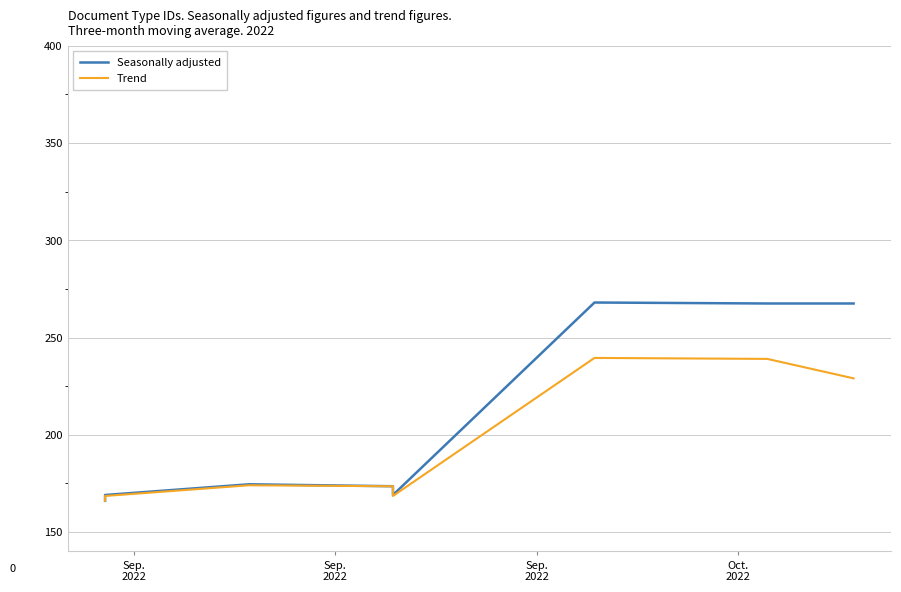

True or false: Trend has more than 1 points higher than both neighbors.

True